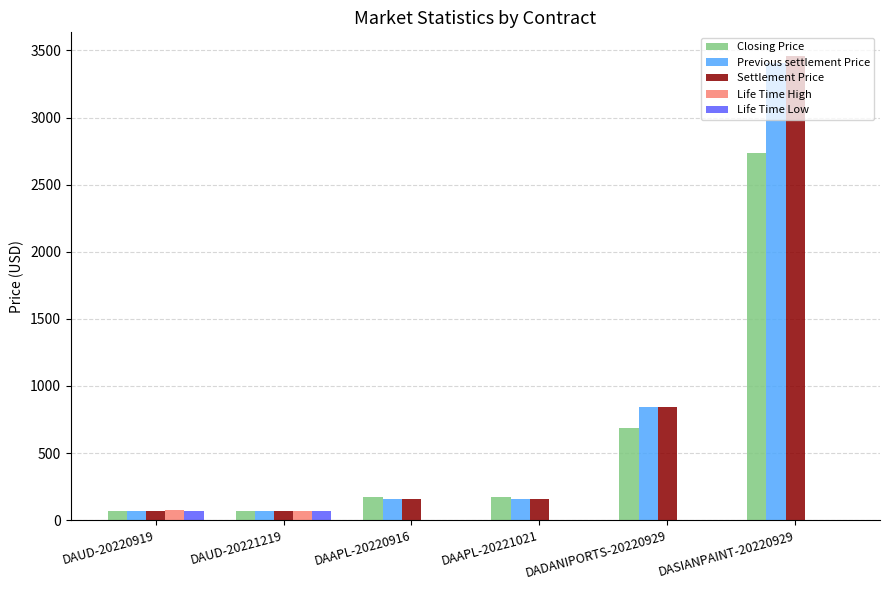

Which series changed the most between DAAPL-20220916 and DADANIPORTS-20220929?

Previous settlement Price